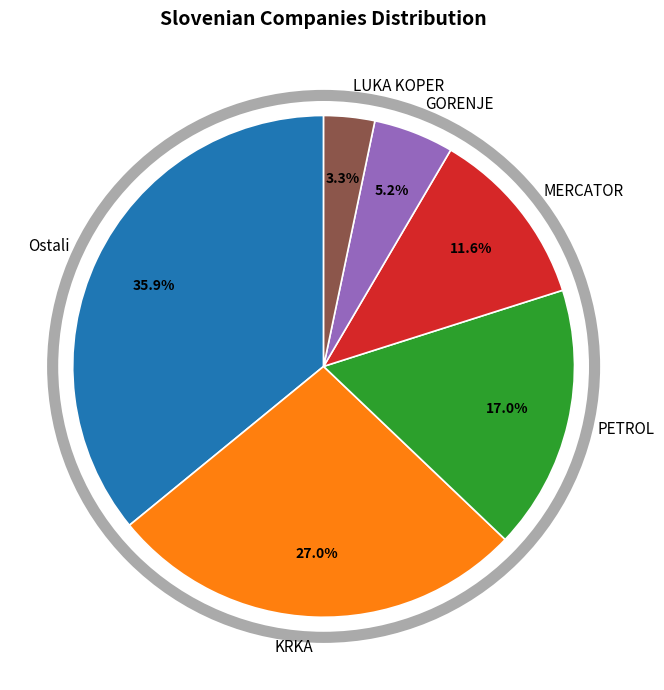

Is the sum of GORENJE and KRKA greater than half?

No